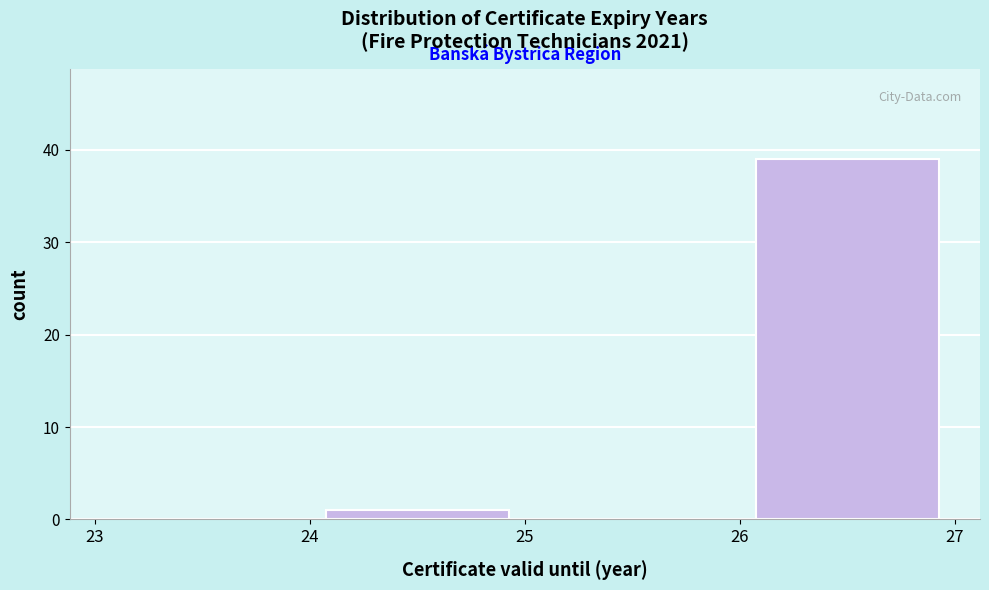

Over which range of the x-axis is the bar tallest?

26 to 27